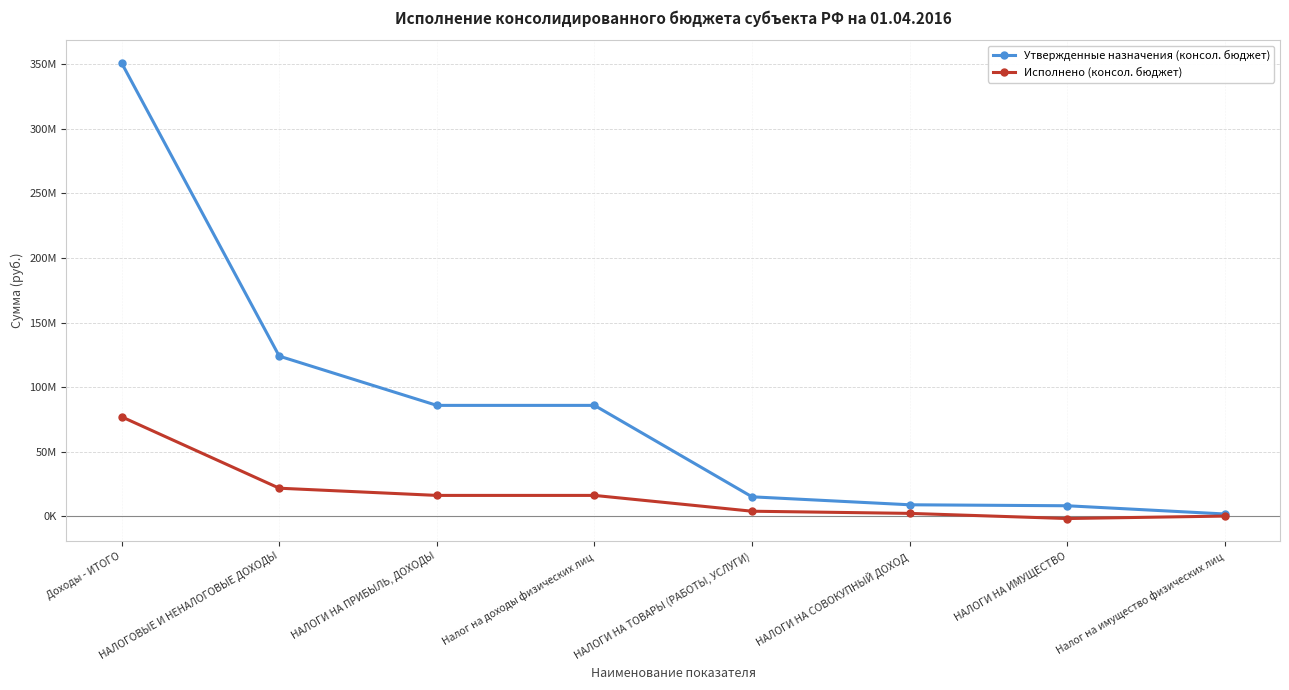

Reading right to left, extract all data points from this chart.

Утвержденные назначения (консол. бюджет): 1633000.0	8002000.0	8761000.0	14934000.0	85781000.0	85781000.0	123951000.0	351109071.6
Исполнено (консол. бюджет): 13547.6	-1895307.6	2092198.4	3774062.5	16021913.8	16021913.8	21605409.6	76924078.6